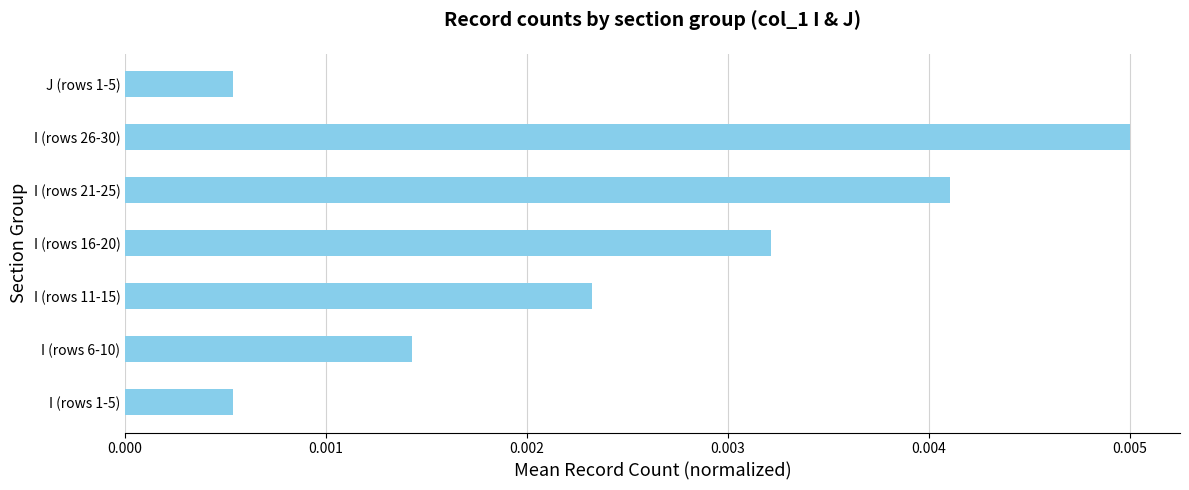

Which has a higher value, I (rows 26-30) or I (rows 1-5)?

I (rows 26-30)